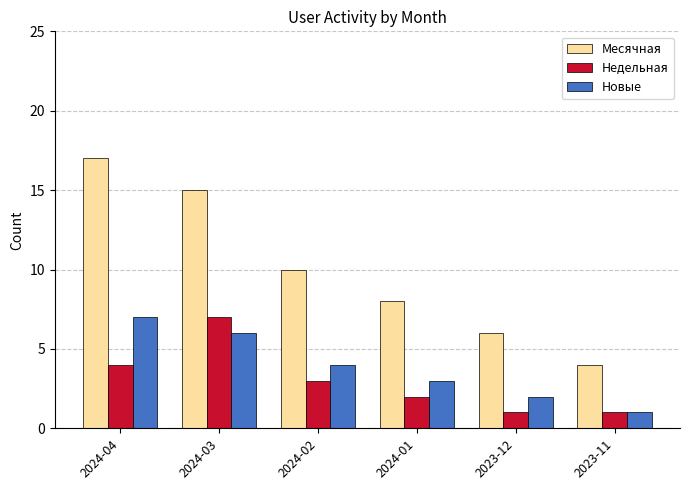

Reading left to right, transcribe all the data shown in this chart.

Месячная: 17	15	10	8	6	4
Недельная: 4	7	3	2	1	1
Новые: 7	6	4	3	2	1